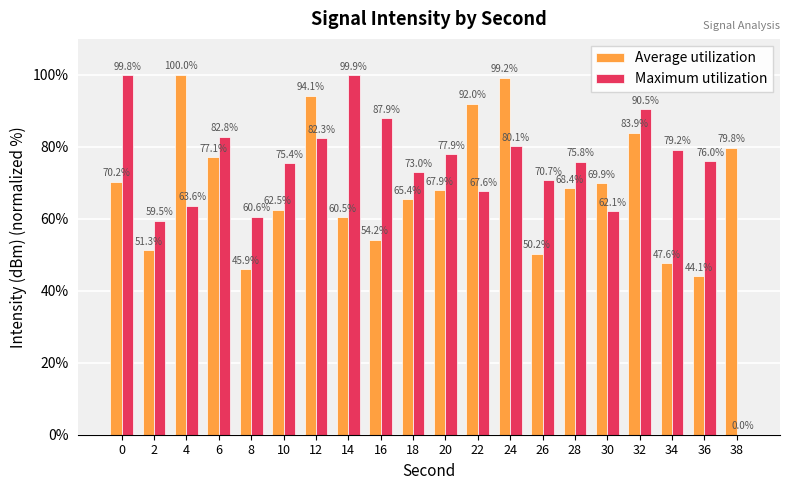

The value of Average utilization at 26 is 50.2. True or false?

True